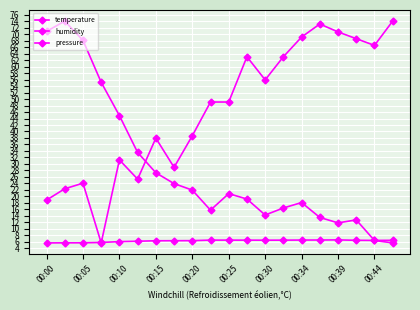

Does the chart have visible grid lines?

Yes